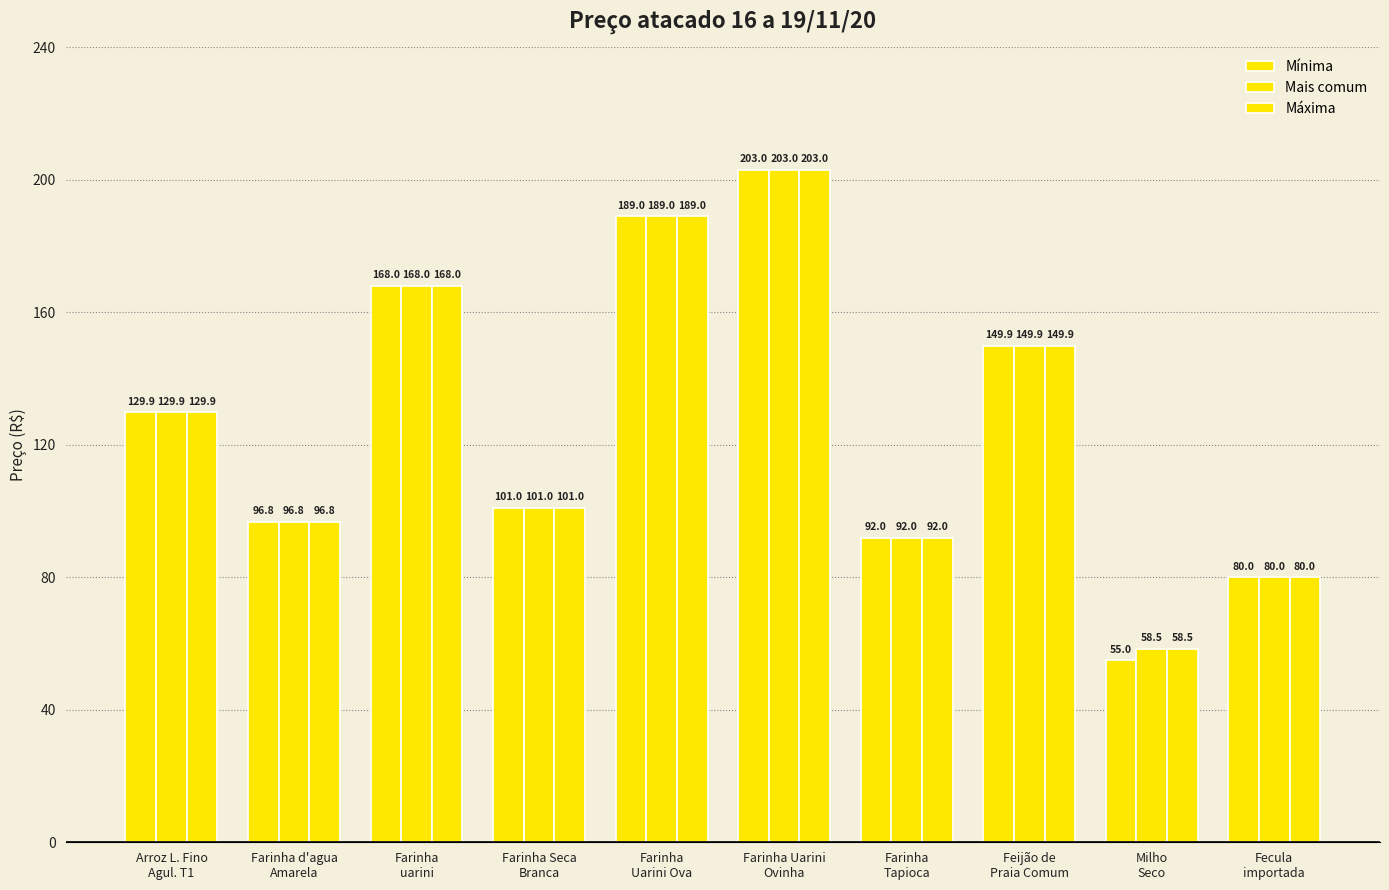

What position from the right is Farinha Seca
Branca?

7